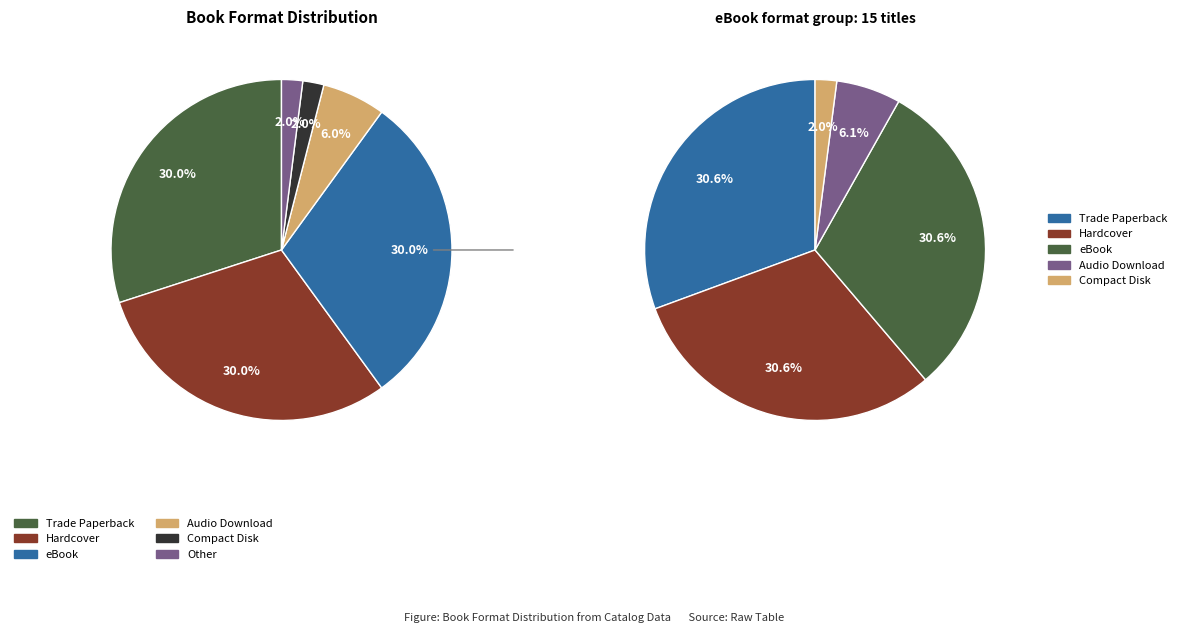

To the nearest percent, what is the average slice percentage?

17%